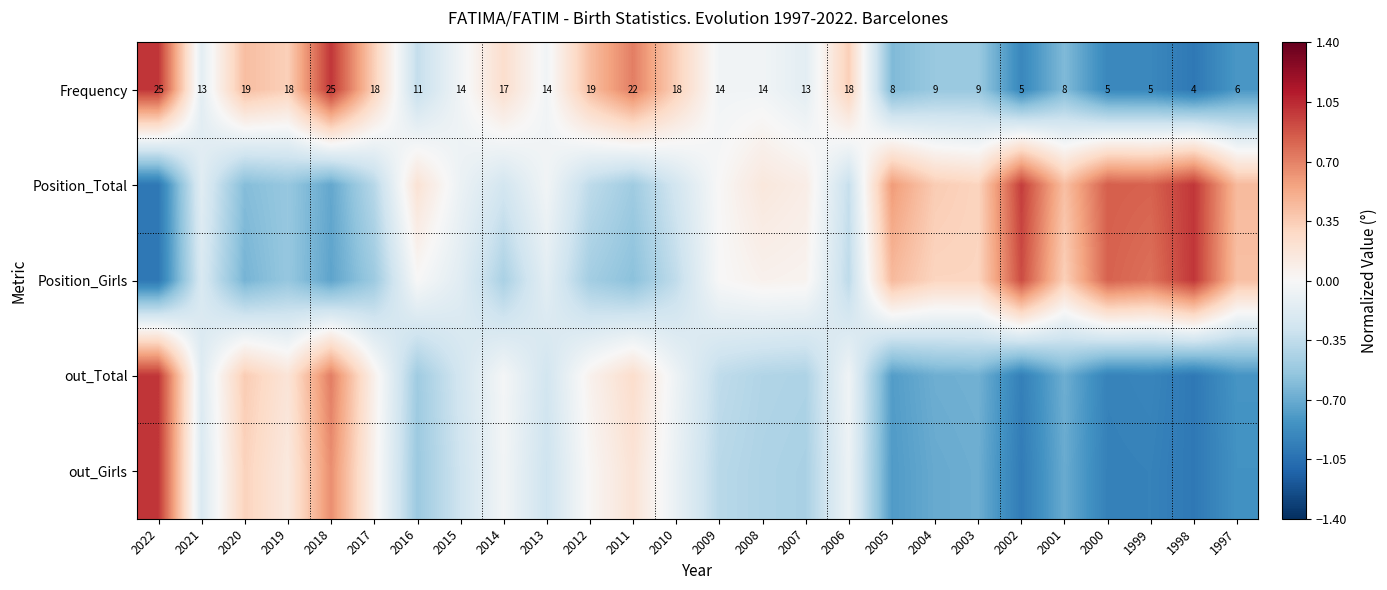

At which category is the sum across all series the highest?

2022